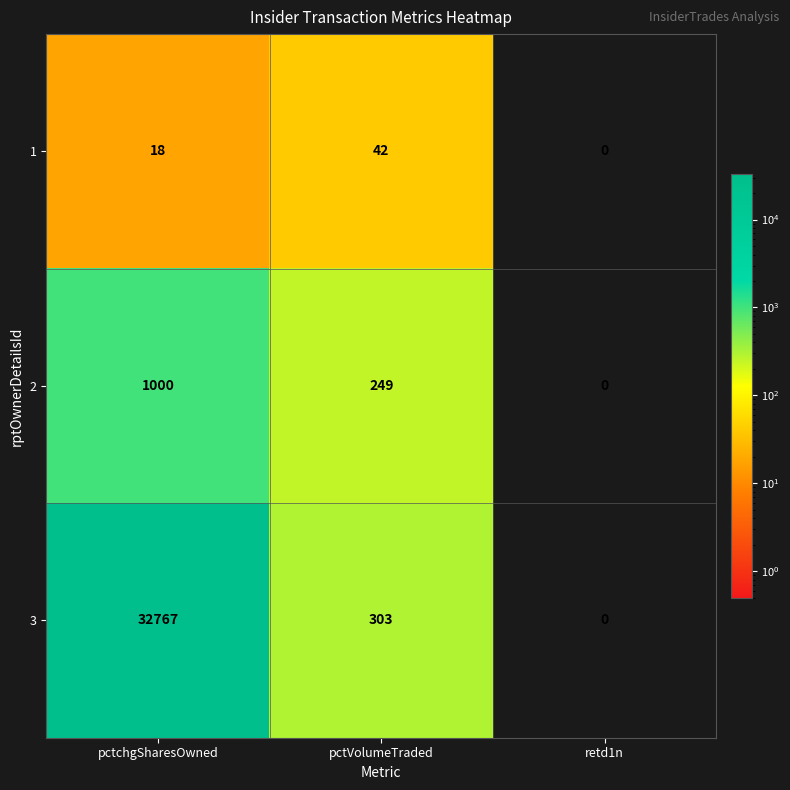

Count the number of data series in this chart.

3